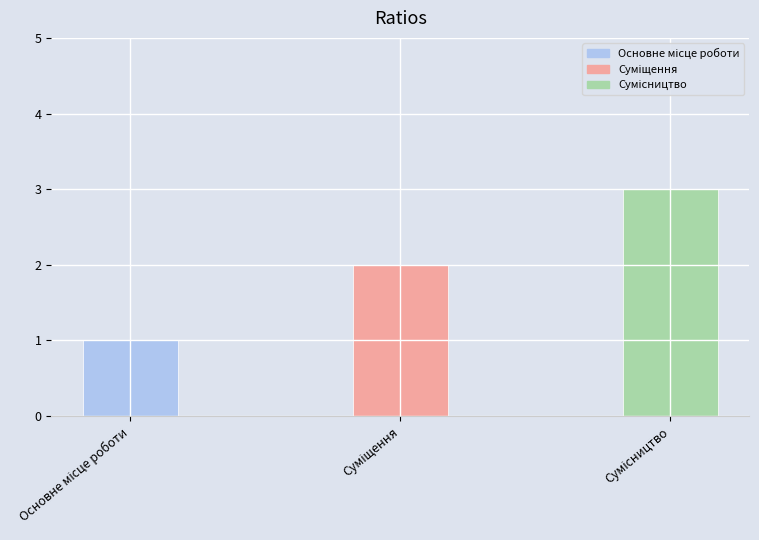

List the labels in order of value, smallest first.

Основне місце роботи, Суміщення, Сумісництво